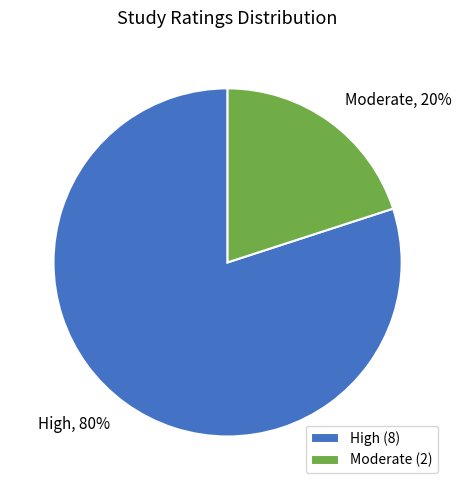

Is there a majority slice in this chart?

Yes